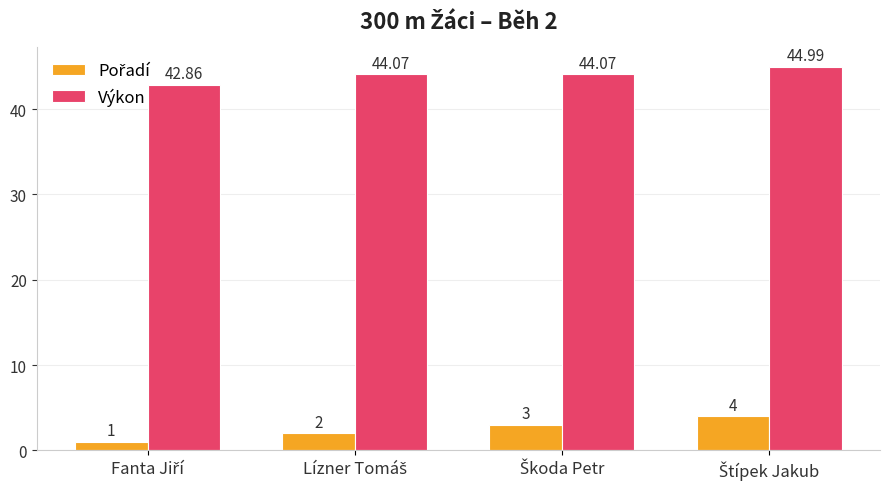

What is the highest value of the Výkon series?

45.0